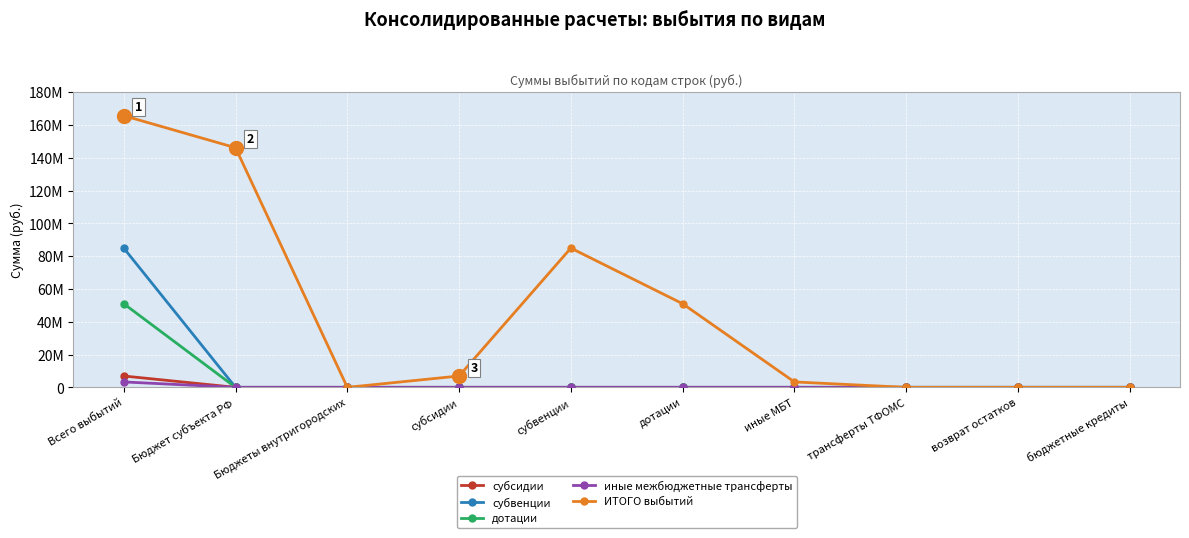

What are all the series names shown in the legend?

субсидии, субвенции, дотации, иные межбюджетные трансферты, ИТОГО выбытий